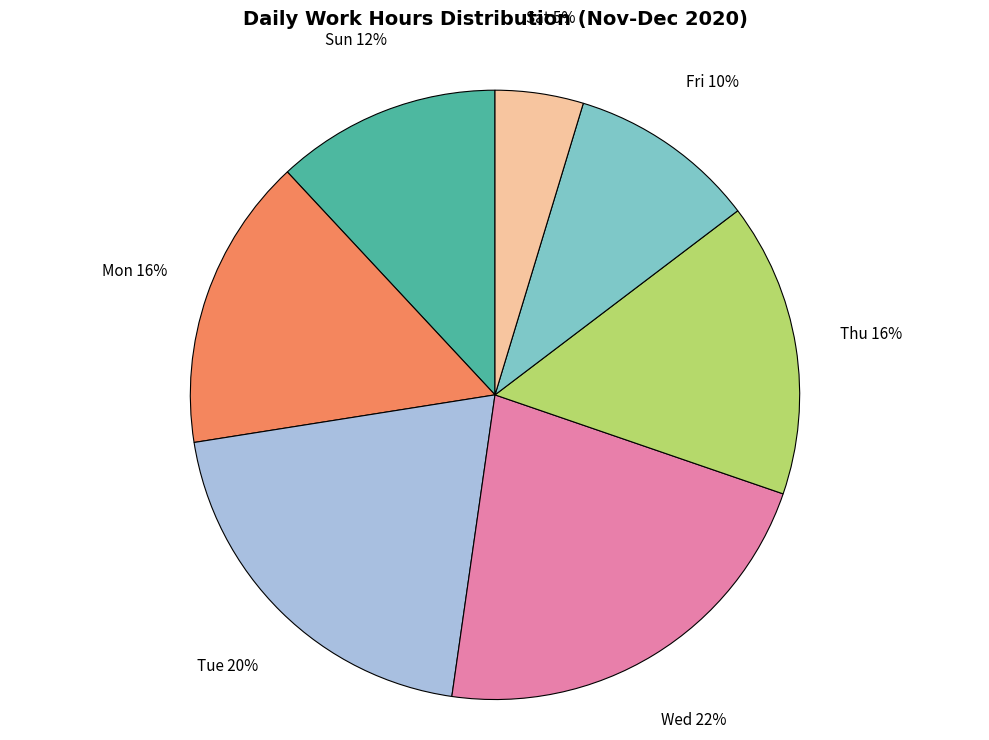

To the nearest percent, what is the average slice percentage?

14%